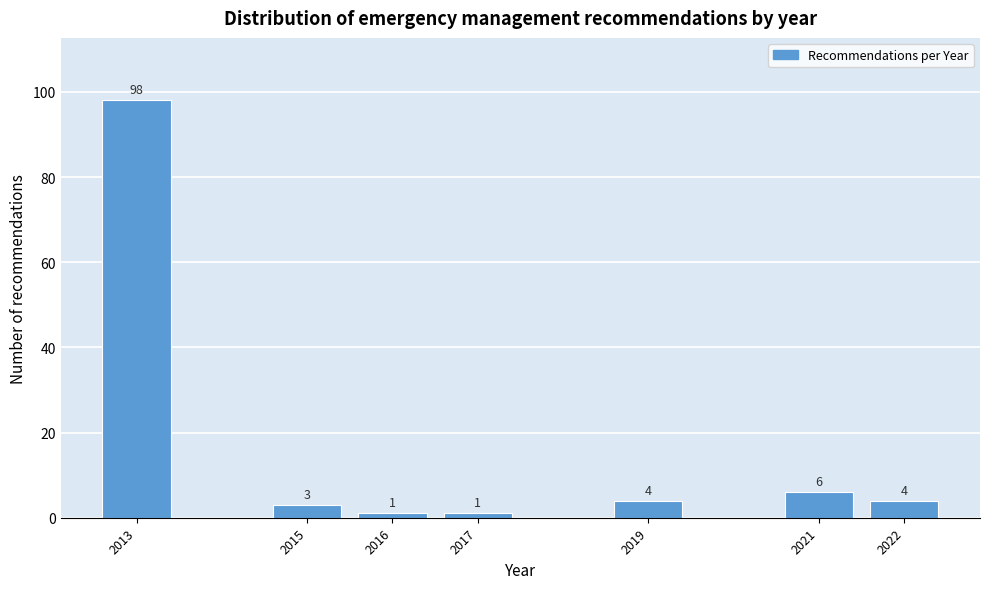

Reading left to right, list all the values displayed in this chart.

2013=98	2015=3	2016=1	2017=1	2019=4	2021=6	2022=4